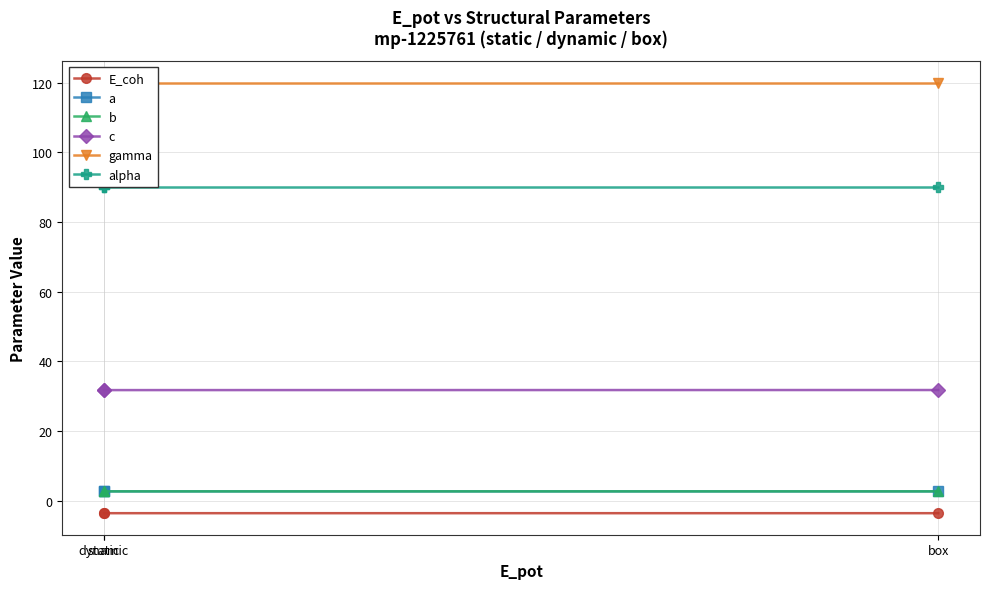

The b series shows 3.8 at box. True or false?

False